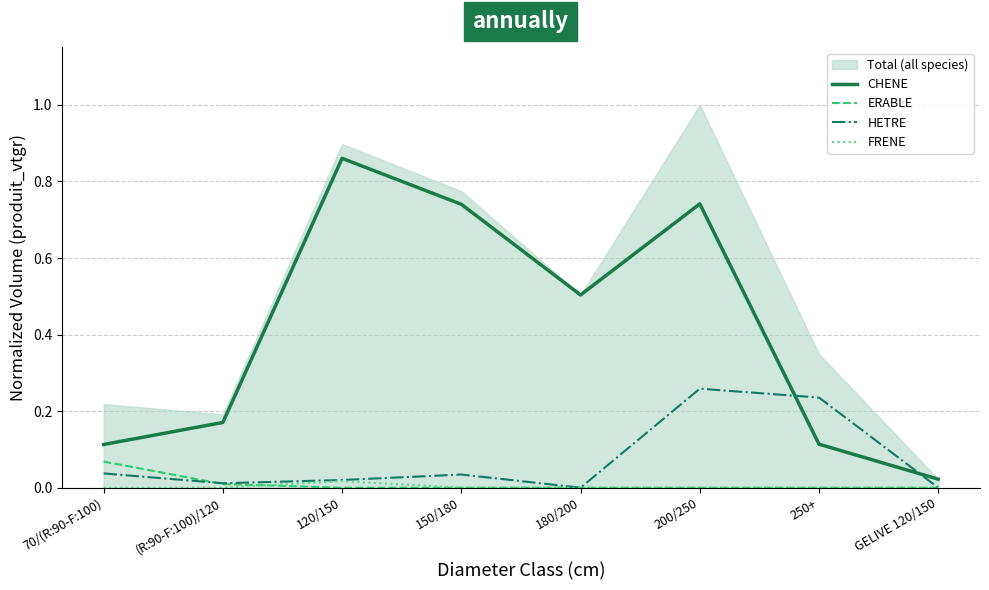

How many values in the FRENE series exceed 0?

1